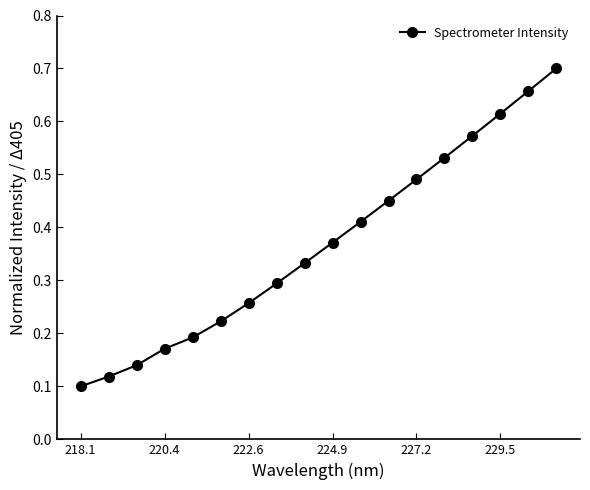

True or false: there are more than 2 points higher than both neighbors.

False